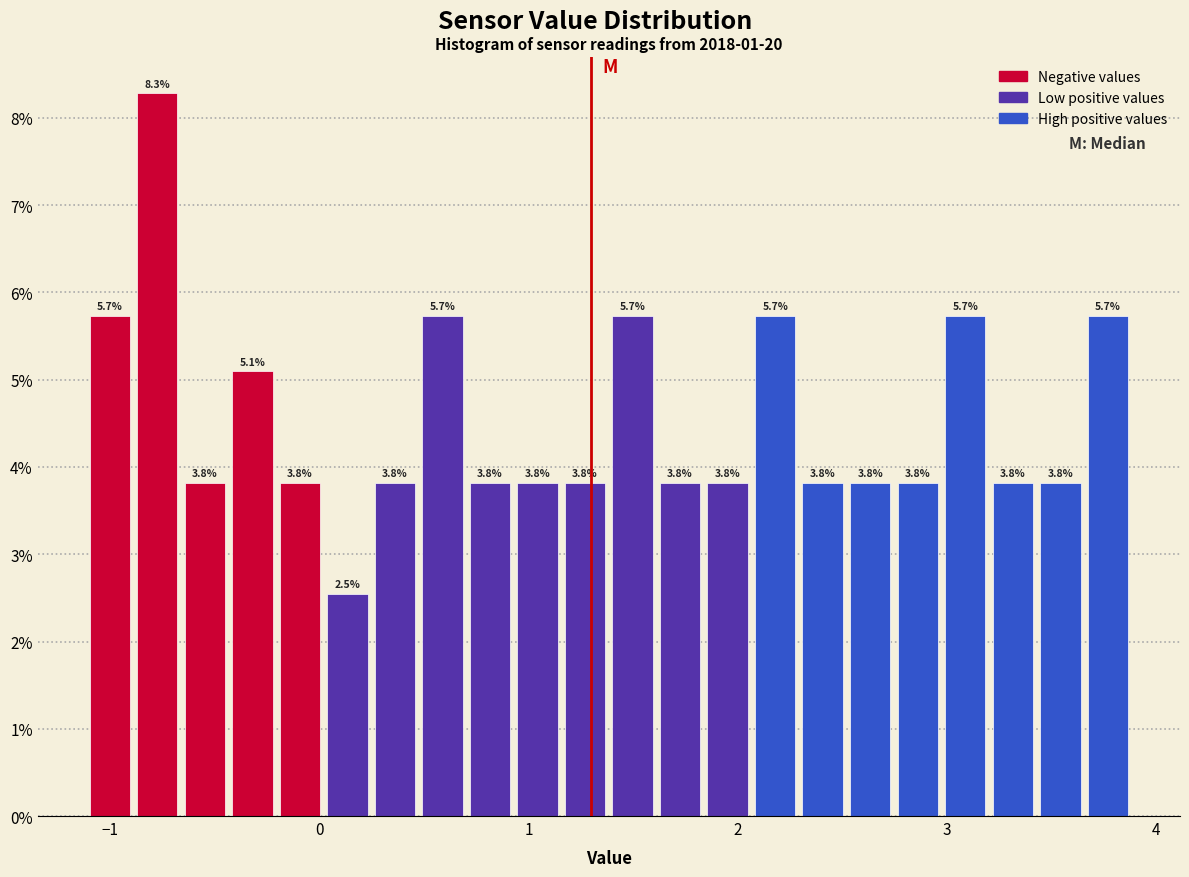

Read against the x-axis, roughly where is the centre of the tallest bar?

-0.8